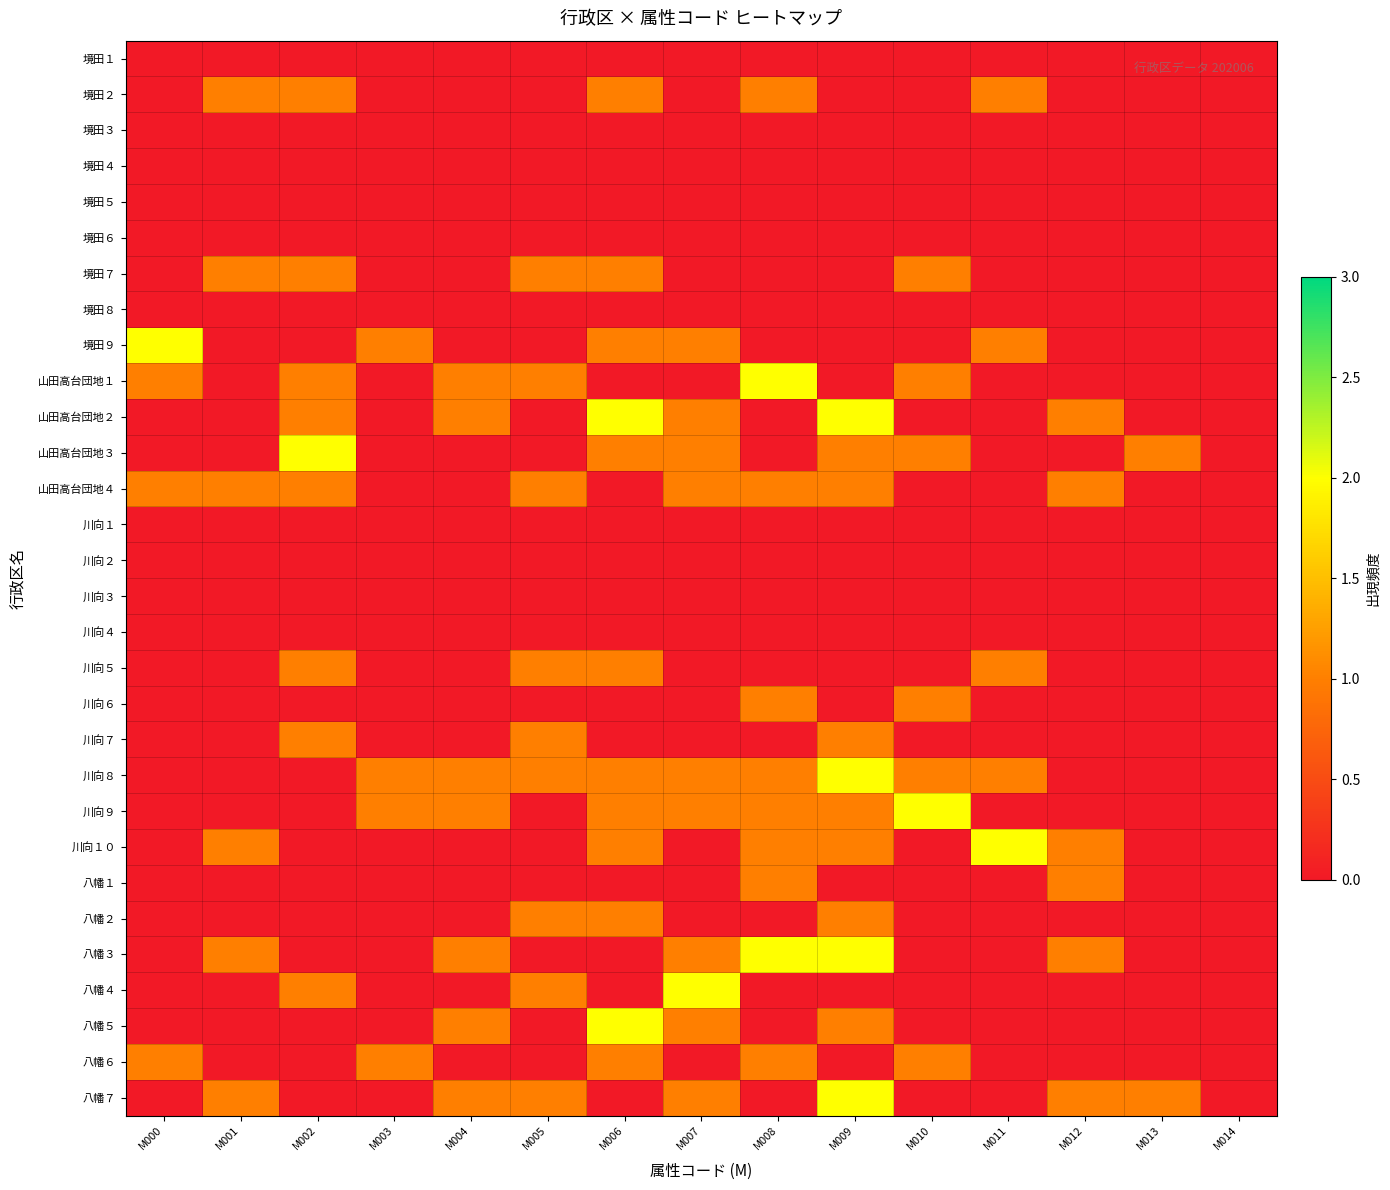

Reading right to left, transcribe all the data shown in this chart.

境田１: M014=0	M013=0	M012=0	M011=0	M010=0	M009=0	M008=0	M007=0	M006=0	M005=0	M004=0	M003=0	M002=0	M001=0	M000=0
境田２: M014=0	M013=0	M012=0	M011=1	M010=0	M009=0	M008=1	M007=0	M006=1	M005=0	M004=0	M003=0	M002=1	M001=1	M000=0
境田３: M014=0	M013=0	M012=0	M011=0	M010=0	M009=0	M008=0	M007=0	M006=0	M005=0	M004=0	M003=0	M002=0	M001=0	M000=0
境田４: M014=0	M013=0	M012=0	M011=0	M010=0	M009=0	M008=0	M007=0	M006=0	M005=0	M004=0	M003=0	M002=0	M001=0	M000=0
境田５: M014=0	M013=0	M012=0	M011=0	M010=0	M009=0	M008=0	M007=0	M006=0	M005=0	M004=0	M003=0	M002=0	M001=0	M000=0
境田６: M014=0	M013=0	M012=0	M011=0	M010=0	M009=0	M008=0	M007=0	M006=0	M005=0	M004=0	M003=0	M002=0	M001=0	M000=0
境田７: M014=0	M013=0	M012=0	M011=0	M010=1	M009=0	M008=0	M007=0	M006=1	M005=1	M004=0	M003=0	M002=1	M001=1	M000=0
境田８: M014=0	M013=0	M012=0	M011=0	M010=0	M009=0	M008=0	M007=0	M006=0	M005=0	M004=0	M003=0	M002=0	M001=0	M000=0
境田９: M014=0	M013=0	M012=0	M011=1	M010=0	M009=0	M008=0	M007=1	M006=1	M005=0	M004=0	M003=1	M002=0	M001=0	M000=2
山田高台団地１: M014=0	M013=0	M012=0	M011=0	M010=1	M009=0	M008=2	M007=0	M006=0	M005=1	M004=1	M003=0	M002=1	M001=0	M000=1
山田高台団地２: M014=0	M013=0	M012=1	M011=0	M010=0	M009=2	M008=0	M007=1	M006=2	M005=0	M004=1	M003=0	M002=1	M001=0	M000=0
山田高台団地３: M014=0	M013=1	M012=0	M011=0	M010=1	M009=1	M008=0	M007=1	M006=1	M005=0	M004=0	M003=0	M002=2	M001=0	M000=0
山田高台団地４: M014=0	M013=0	M012=1	M011=0	M010=0	M009=1	M008=1	M007=1	M006=0	M005=1	M004=0	M003=0	M002=1	M001=1	M000=1
川向１: M014=0	M013=0	M012=0	M011=0	M010=0	M009=0	M008=0	M007=0	M006=0	M005=0	M004=0	M003=0	M002=0	M001=0	M000=0
川向２: M014=0	M013=0	M012=0	M011=0	M010=0	M009=0	M008=0	M007=0	M006=0	M005=0	M004=0	M003=0	M002=0	M001=0	M000=0
川向３: M014=0	M013=0	M012=0	M011=0	M010=0	M009=0	M008=0	M007=0	M006=0	M005=0	M004=0	M003=0	M002=0	M001=0	M000=0
川向４: M014=0	M013=0	M012=0	M011=0	M010=0	M009=0	M008=0	M007=0	M006=0	M005=0	M004=0	M003=0	M002=0	M001=0	M000=0
川向５: M014=0	M013=0	M012=0	M011=1	M010=0	M009=0	M008=0	M007=0	M006=1	M005=1	M004=0	M003=0	M002=1	M001=0	M000=0
川向６: M014=0	M013=0	M012=0	M011=0	M010=1	M009=0	M008=1	M007=0	M006=0	M005=0	M004=0	M003=0	M002=0	M001=0	M000=0
川向７: M014=0	M013=0	M012=0	M011=0	M010=0	M009=1	M008=0	M007=0	M006=0	M005=1	M004=0	M003=0	M002=1	M001=0	M000=0
川向８: M014=0	M013=0	M012=0	M011=1	M010=1	M009=2	M008=1	M007=1	M006=1	M005=1	M004=1	M003=1	M002=0	M001=0	M000=0
川向９: M014=0	M013=0	M012=0	M011=0	M010=2	M009=1	M008=1	M007=1	M006=1	M005=0	M004=1	M003=1	M002=0	M001=0	M000=0
川向１０: M014=0	M013=0	M012=1	M011=2	M010=0	M009=1	M008=1	M007=0	M006=1	M005=0	M004=0	M003=0	M002=0	M001=1	M000=0
八幡１: M014=0	M013=0	M012=1	M011=0	M010=0	M009=0	M008=1	M007=0	M006=0	M005=0	M004=0	M003=0	M002=0	M001=0	M000=0
八幡２: M014=0	M013=0	M012=0	M011=0	M010=0	M009=1	M008=0	M007=0	M006=1	M005=1	M004=0	M003=0	M002=0	M001=0	M000=0
八幡３: M014=0	M013=0	M012=1	M011=0	M010=0	M009=2	M008=2	M007=1	M006=0	M005=0	M004=1	M003=0	M002=0	M001=1	M000=0
八幡４: M014=0	M013=0	M012=0	M011=0	M010=0	M009=0	M008=0	M007=2	M006=0	M005=1	M004=0	M003=0	M002=1	M001=0	M000=0
八幡５: M014=0	M013=0	M012=0	M011=0	M010=0	M009=1	M008=0	M007=1	M006=2	M005=0	M004=1	M003=0	M002=0	M001=0	M000=0
八幡６: M014=0	M013=0	M012=0	M011=0	M010=1	M009=0	M008=1	M007=0	M006=1	M005=0	M004=0	M003=1	M002=0	M001=0	M000=1
八幡７: M014=0	M013=1	M012=1	M011=0	M010=0	M009=2	M008=0	M007=1	M006=0	M005=1	M004=1	M003=0	M002=0	M001=1	M000=0